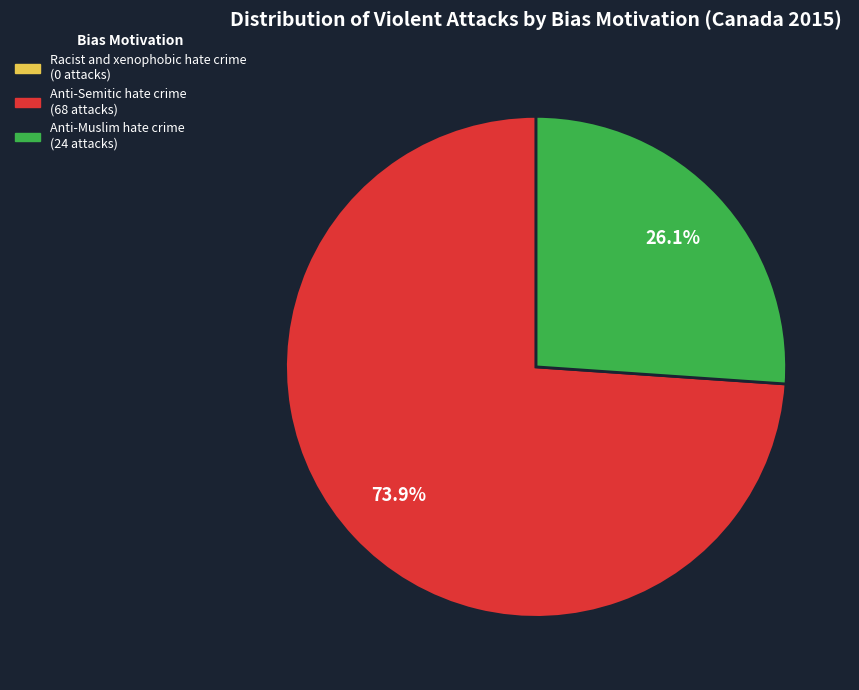

Which category has the biggest portion of the pie?

Anti-Semitic hate crime